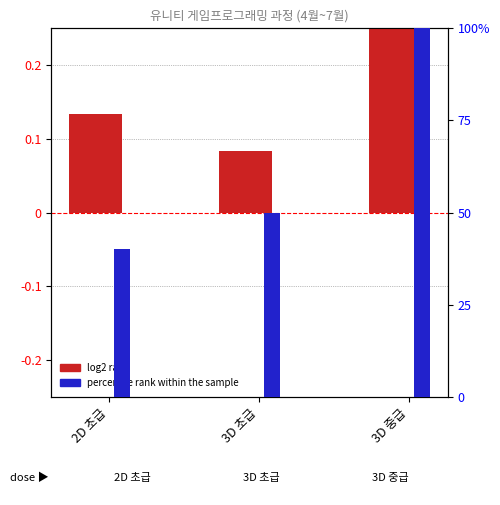

What is the difference between the maximum and minimum values in the percentile rank within the sample series?

60.0